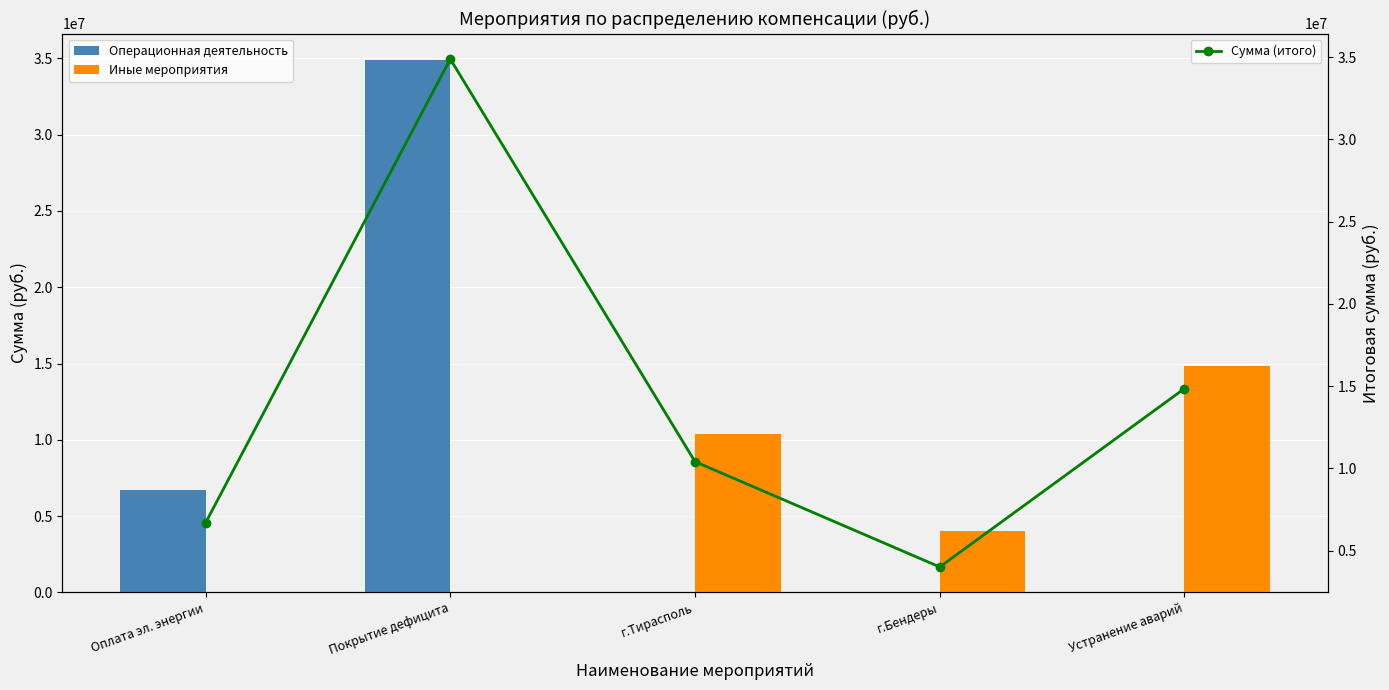

Reading left to right, transcribe all the data shown in this chart.

Операционная деятельность: 6682741	34884359	0	0	0
Иные мероприятия: 0	0	10404235	4000000	14845195
Сумма (итого): 6682741	34884359	10404235	4000000	14845195